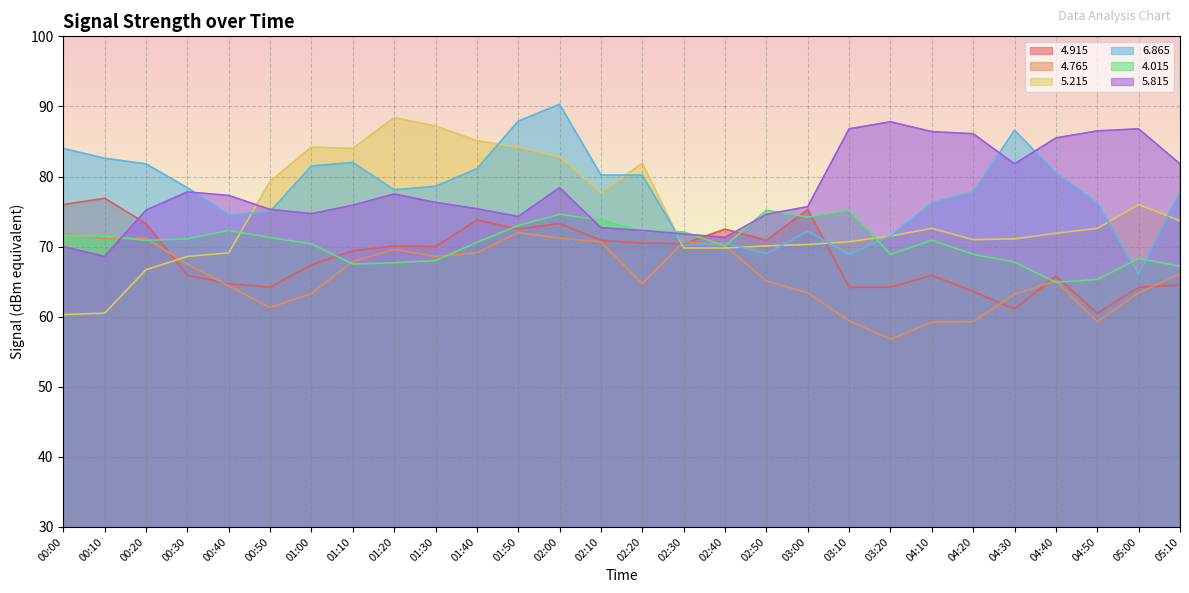

What is the value of the   4.765 point at the 5th from the left?

64.4